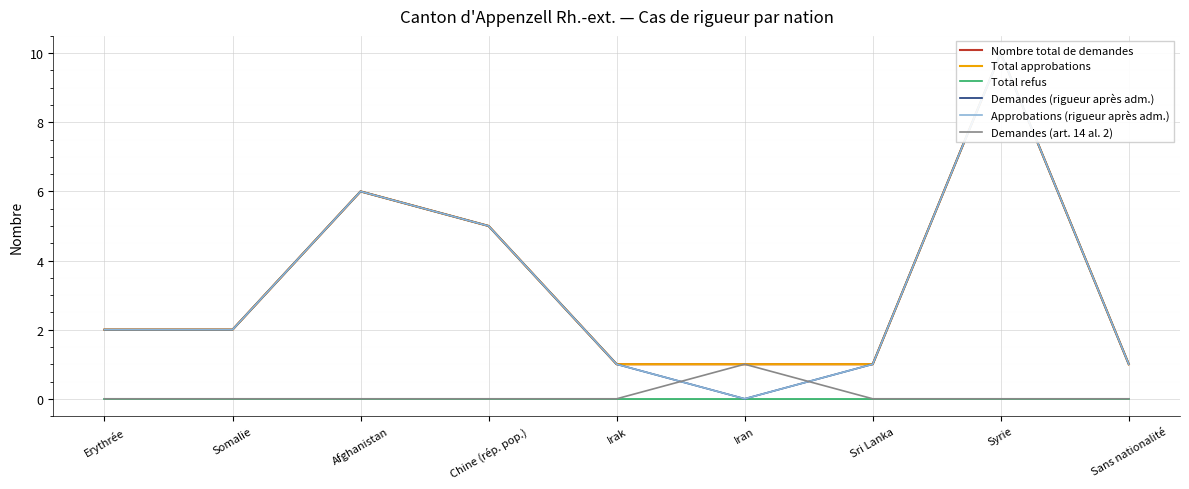

The value of Demandes (art. 14 al. 2) at Syrie is 1. True or false?

False